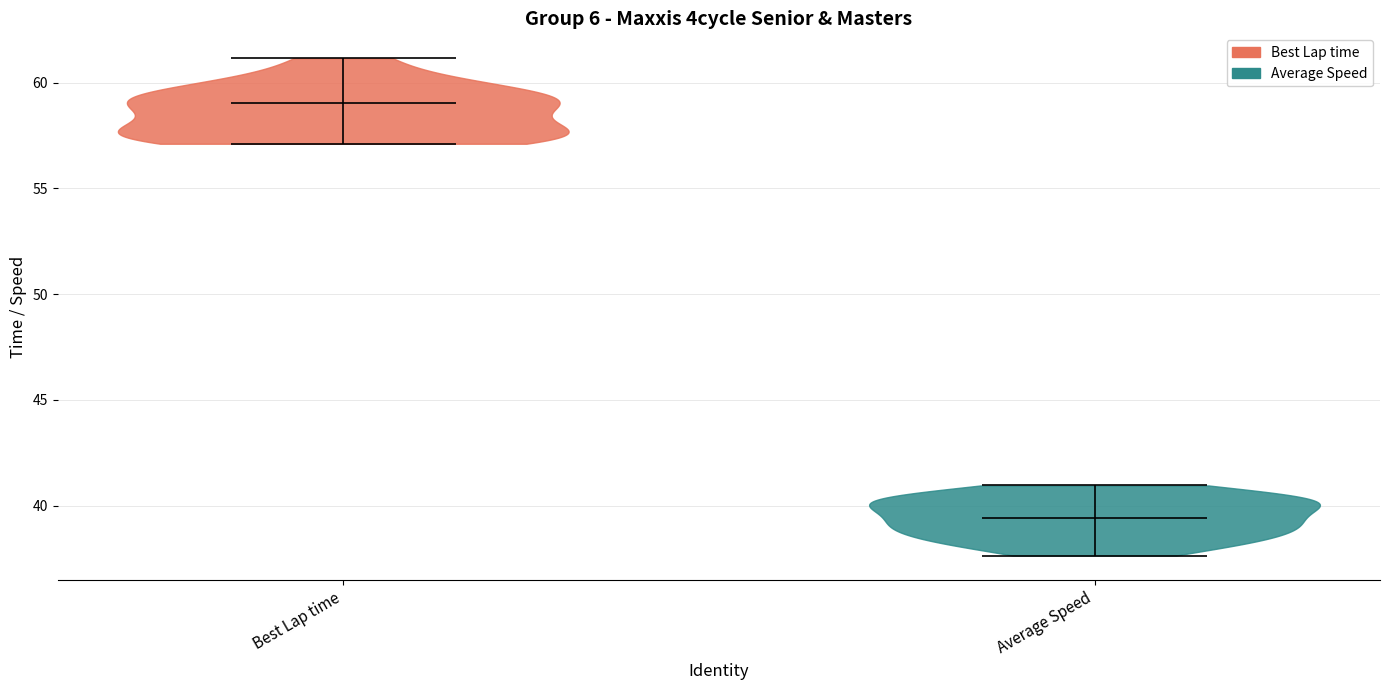

Which violin has the lowest median line?

Average Speed